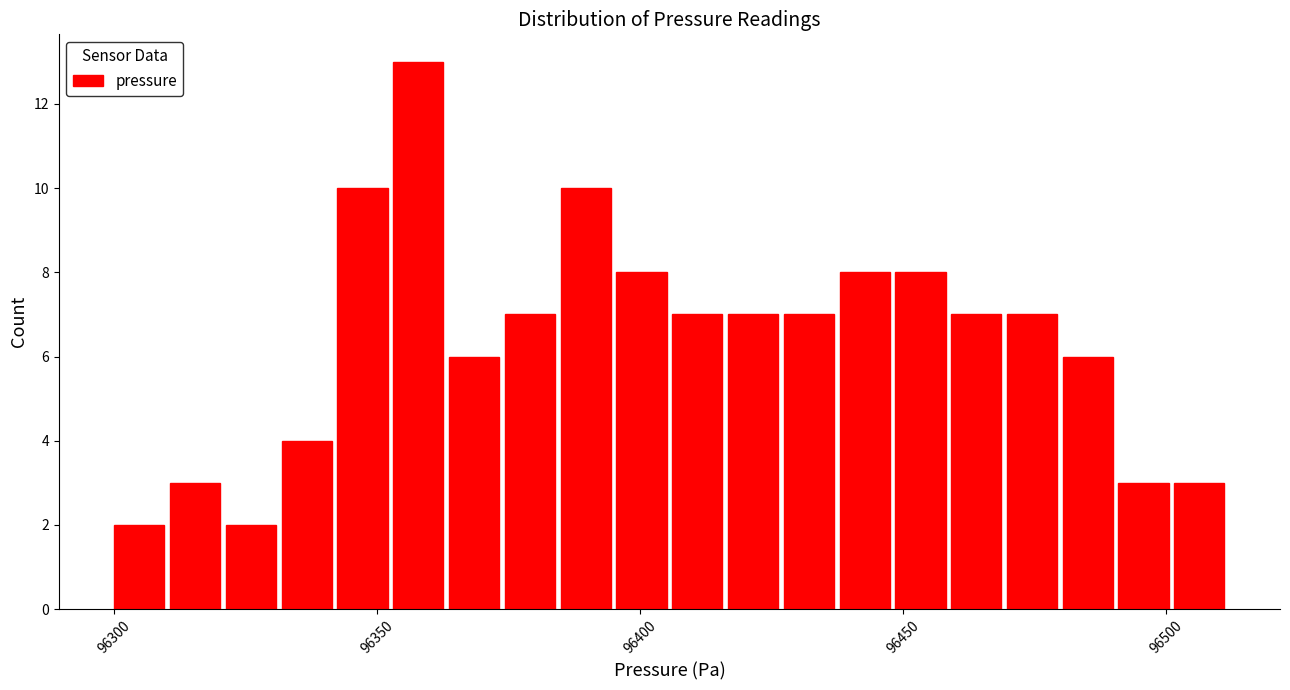

Read against the x-axis, roughly where is the centre of the tallest bar?

96360